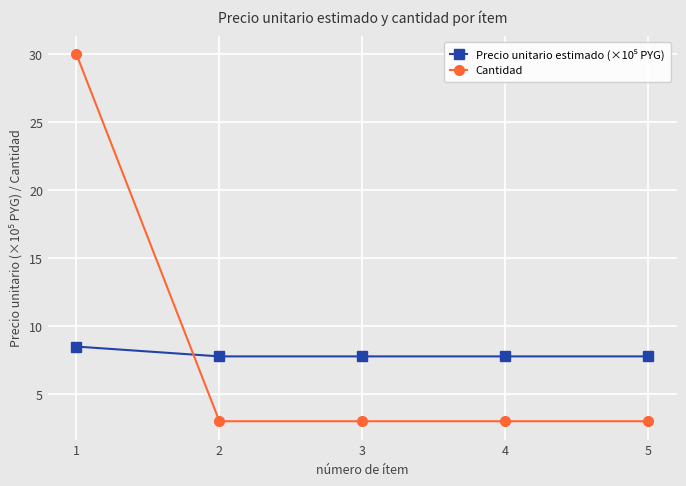

What is the difference between the highest and lowest values at 5?

4.8